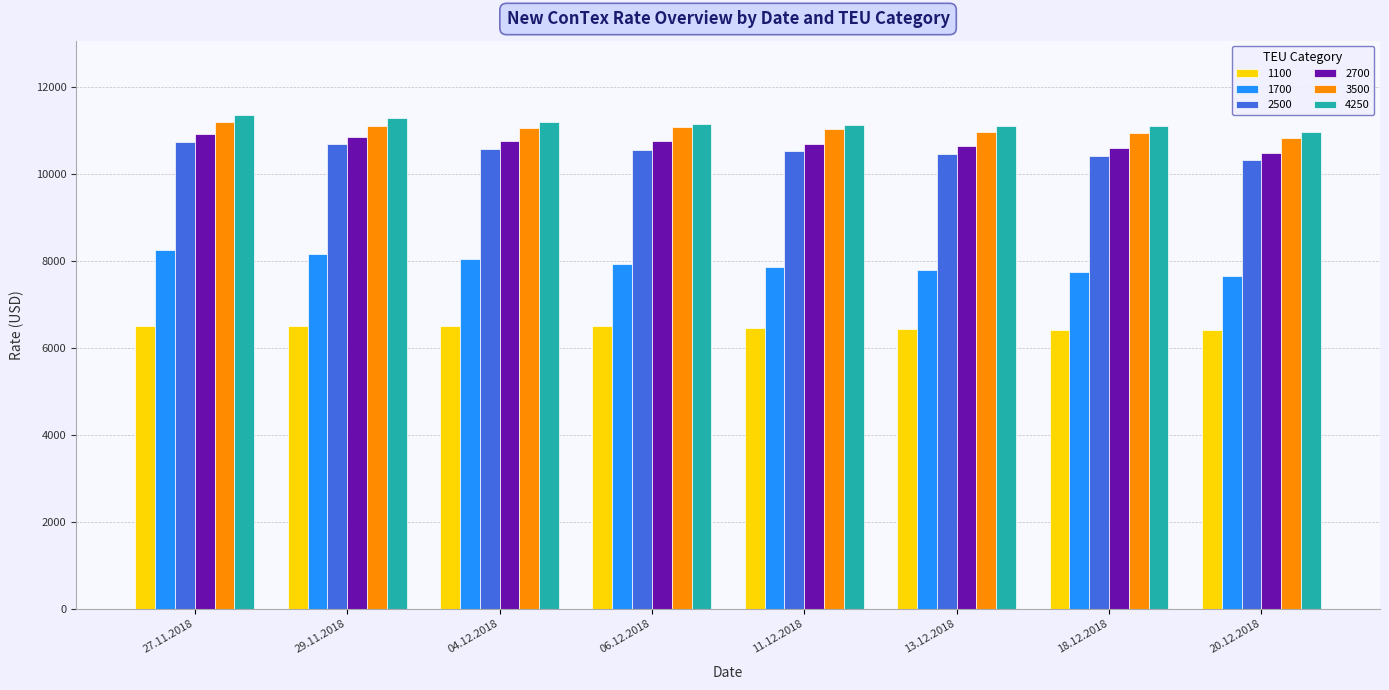

Does the chart contain stacked bars?

No